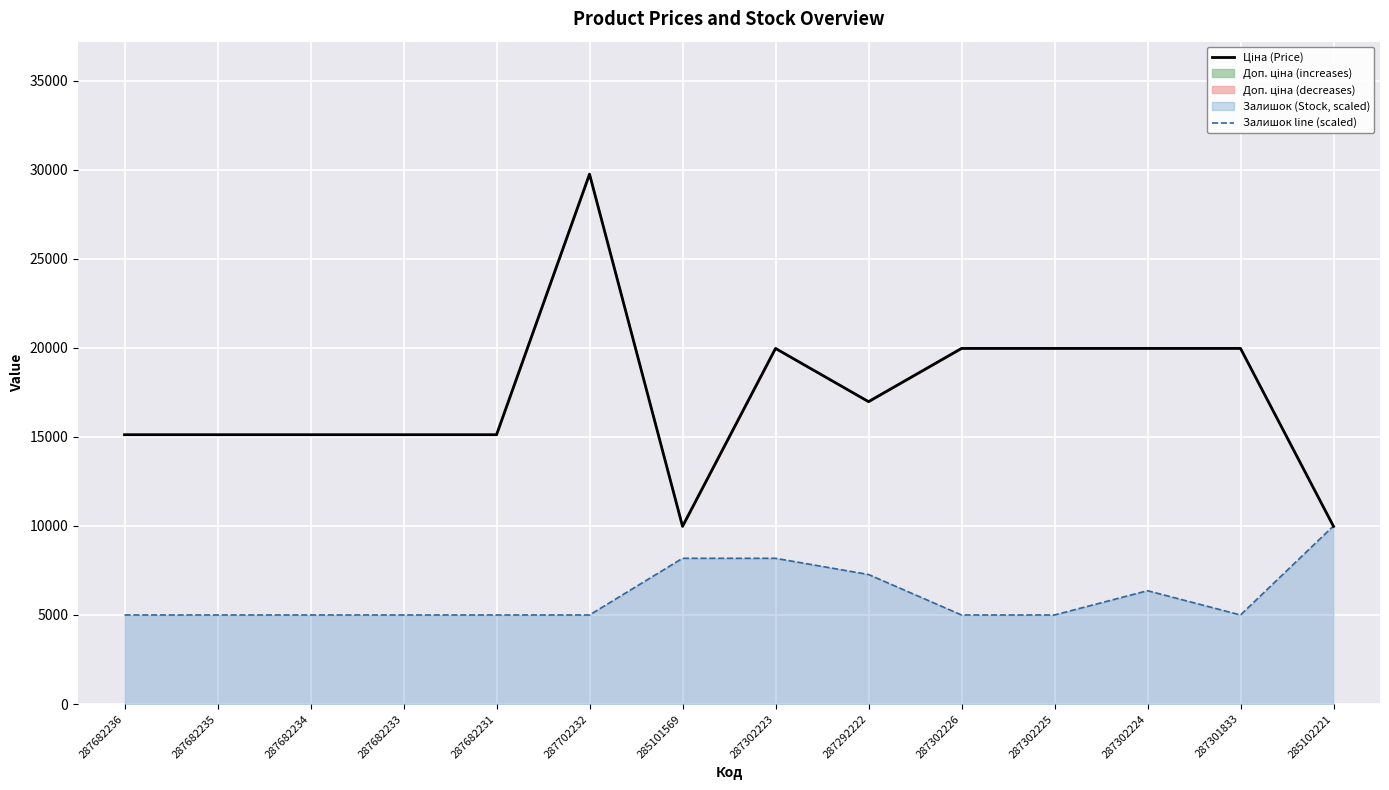

True or false: Залишок line (scaled) has more than 1 interior local peaks.

False